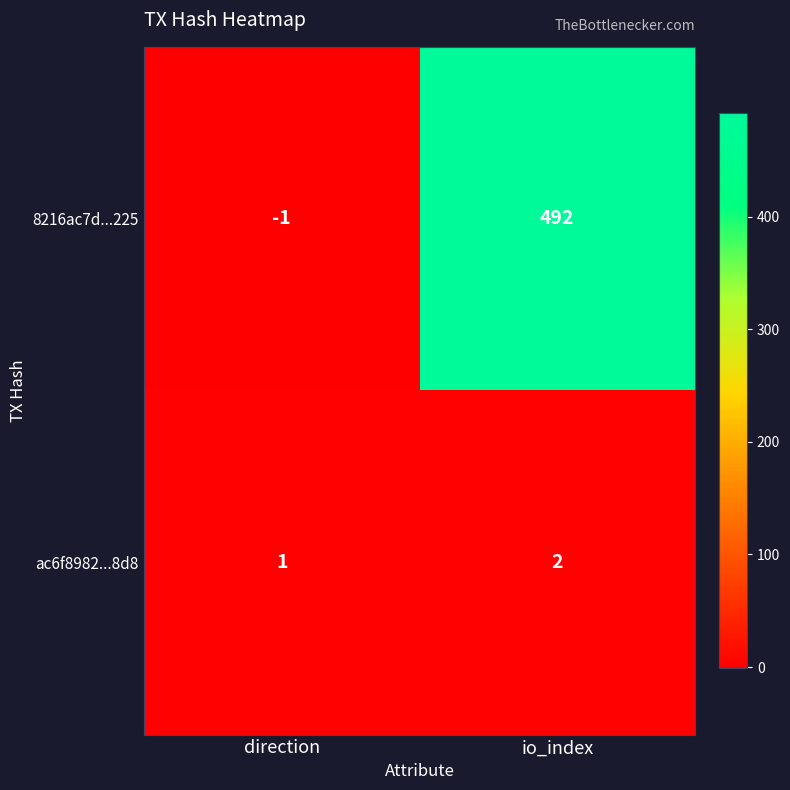

At which category is the sum across all series the highest?

io_index